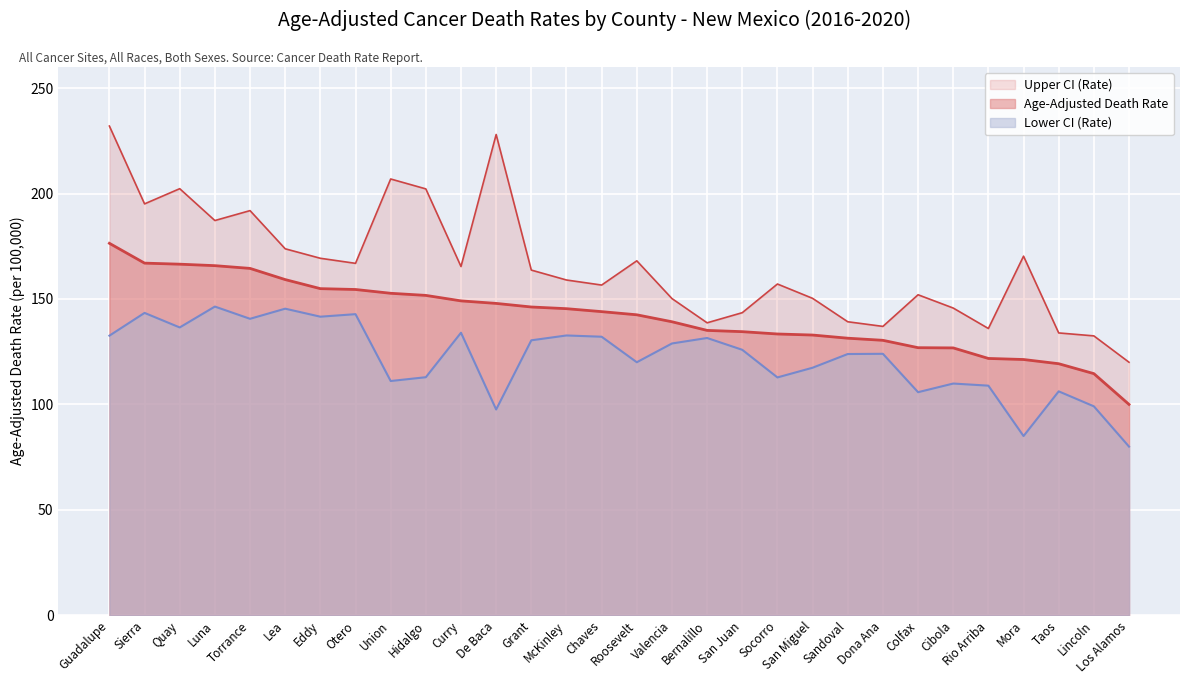

True or false: Age-Adjusted Death Rate has more than 0 points higher than both neighbors.

False